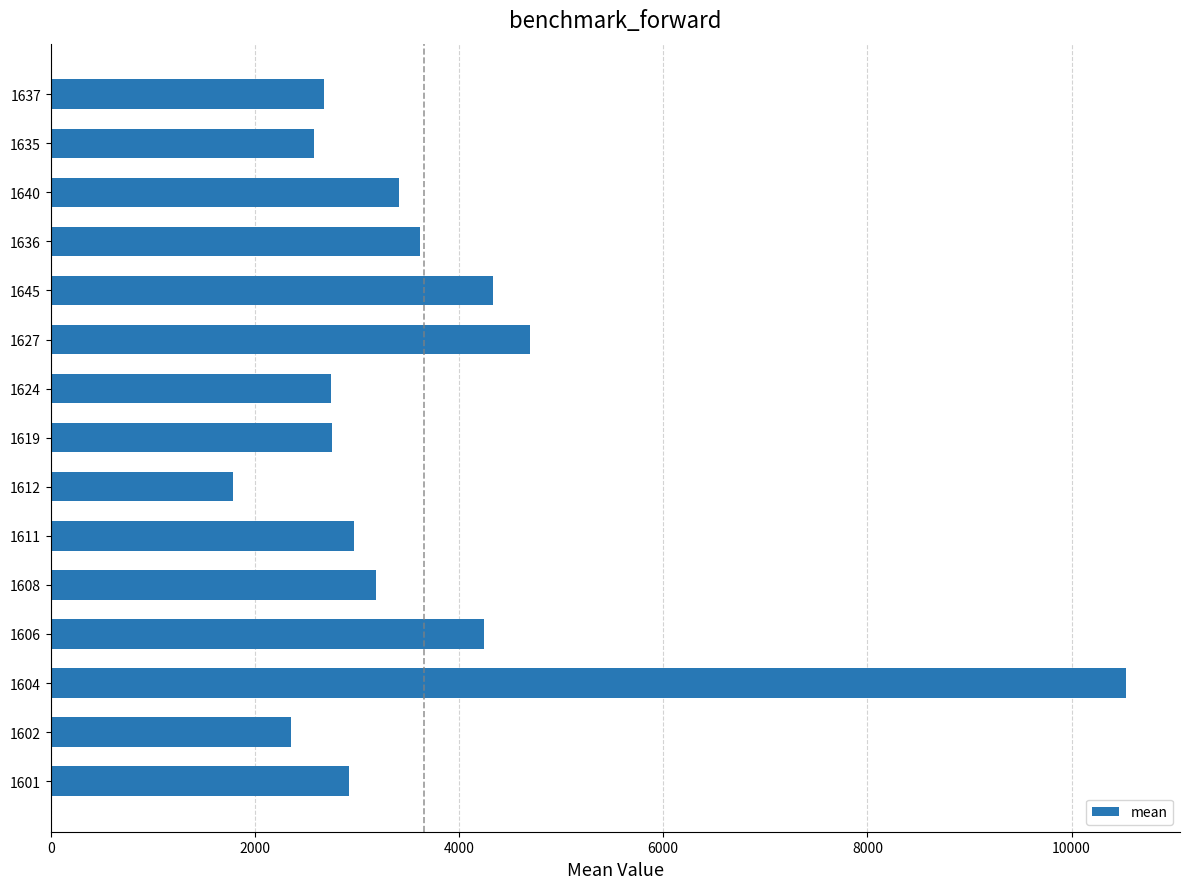

The value at 1604 is 10535.4. True or false?

True